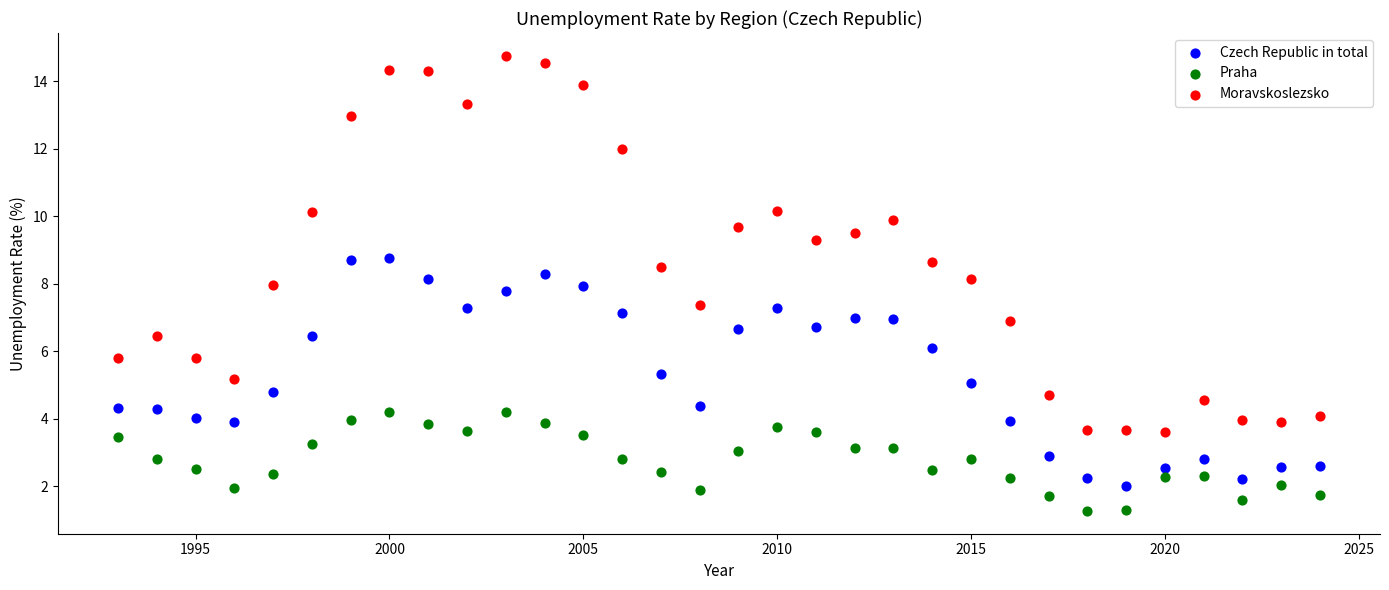

Which series has the widest spread of Y values?

Moravskoslezsko